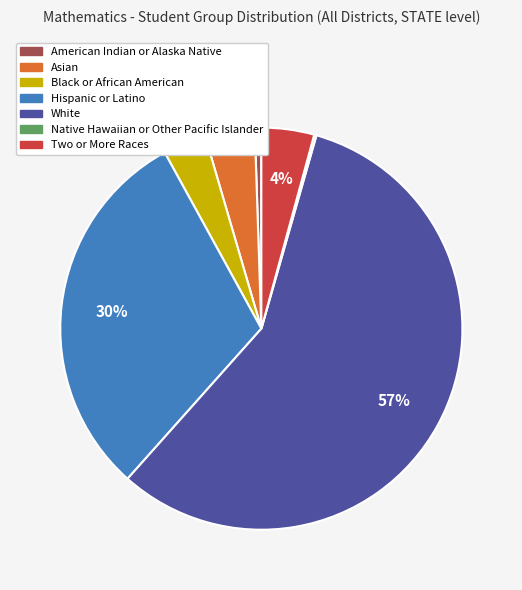

True or false: White accounts for 42% of the total.

False